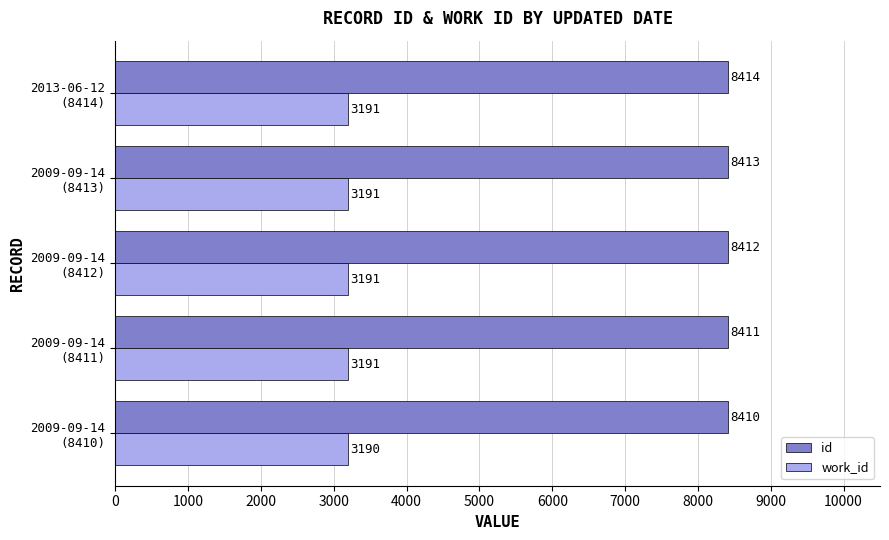

How many values in the work_id series are below 3191?

1